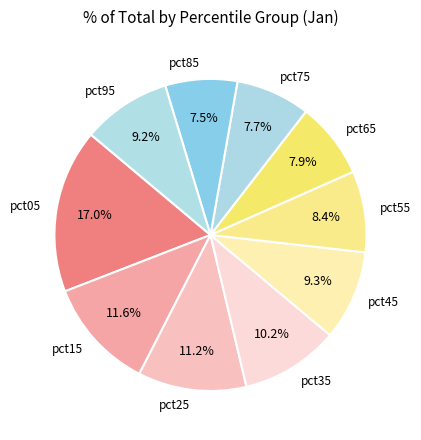

What is the largest slice in the pie chart?

pct05